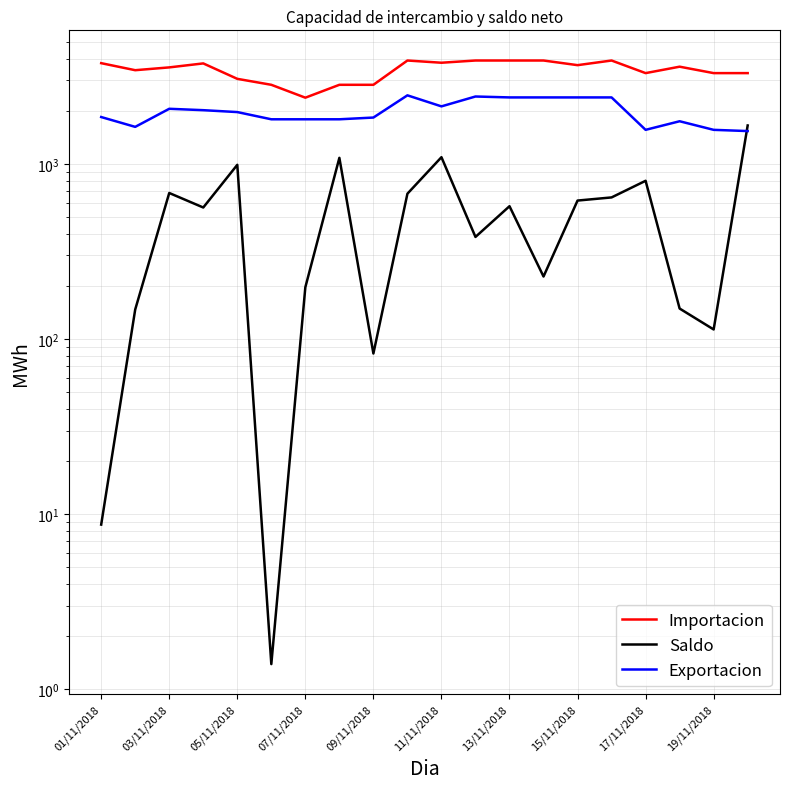

Which series ends up on top after the final intersection of Exportacion and Saldo?

Saldo